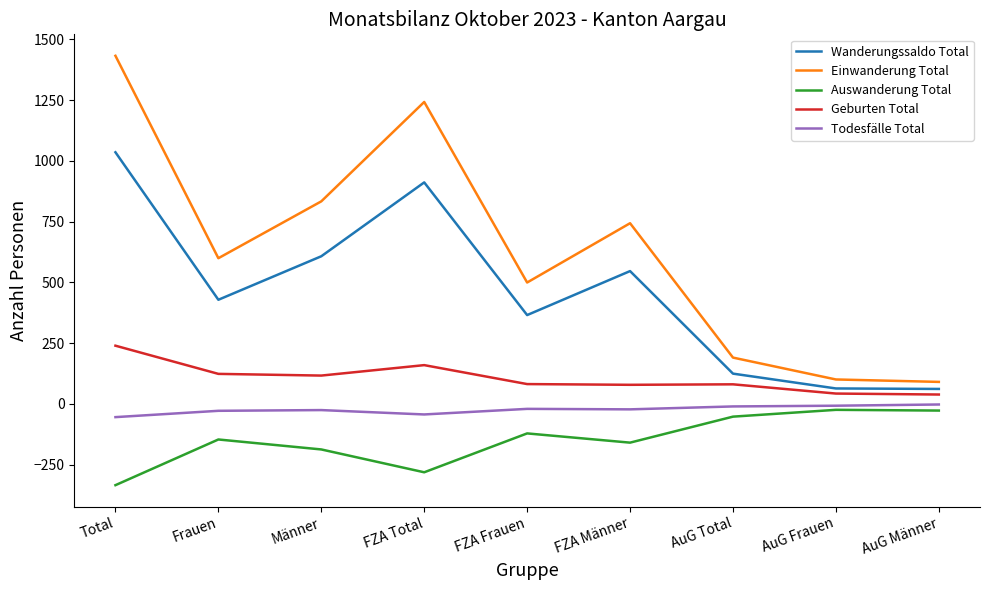

List the series in order of their overall mean, lowest first.

Auswanderung Total, Todesfälle Total, Geburten Total, Wanderungssaldo Total, Einwanderung Total